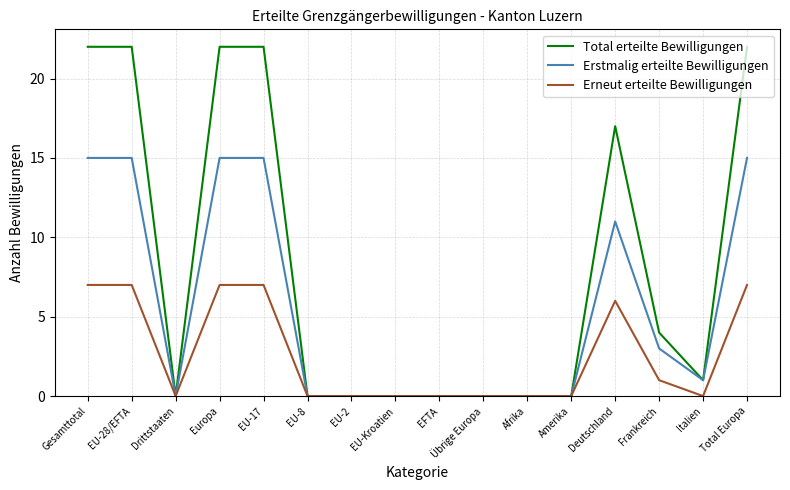

Reading right to left, extract all data points from this chart.

Total erteilte Bewilligungen: Total Europa=22	Italien=1	Frankreich=4	Deutschland=17	Amerika=0	Afrika=0	Übrige Europa=0	EFTA=0	EU-Kroatien=0	EU-2=0	EU-8=0	EU-17=22	Europa=22	Drittstaaten=0	EU-28/EFTA=22	Gesamttotal=22
Erstmalig erteilte Bewilligungen: Total Europa=15	Italien=1	Frankreich=3	Deutschland=11	Amerika=0	Afrika=0	Übrige Europa=0	EFTA=0	EU-Kroatien=0	EU-2=0	EU-8=0	EU-17=15	Europa=15	Drittstaaten=0	EU-28/EFTA=15	Gesamttotal=15
Erneut erteilte Bewilligungen: Total Europa=7	Italien=0	Frankreich=1	Deutschland=6	Amerika=0	Afrika=0	Übrige Europa=0	EFTA=0	EU-Kroatien=0	EU-2=0	EU-8=0	EU-17=7	Europa=7	Drittstaaten=0	EU-28/EFTA=7	Gesamttotal=7